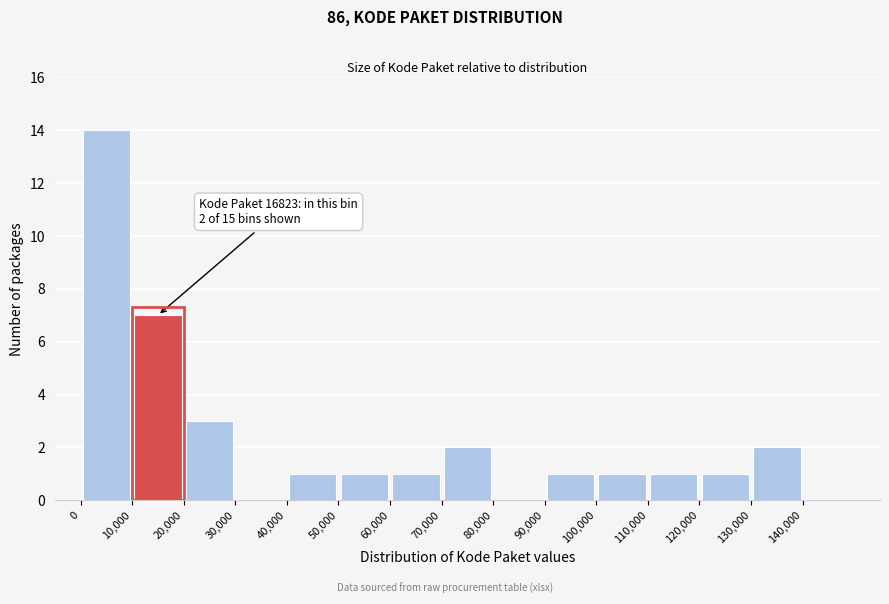

Over which range of the x-axis is the bar tallest?

0 to 10000